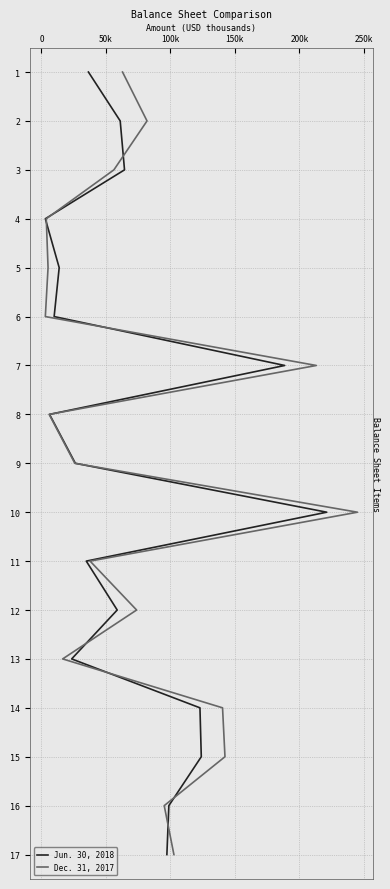

What is the total value across all series at 250k?

12